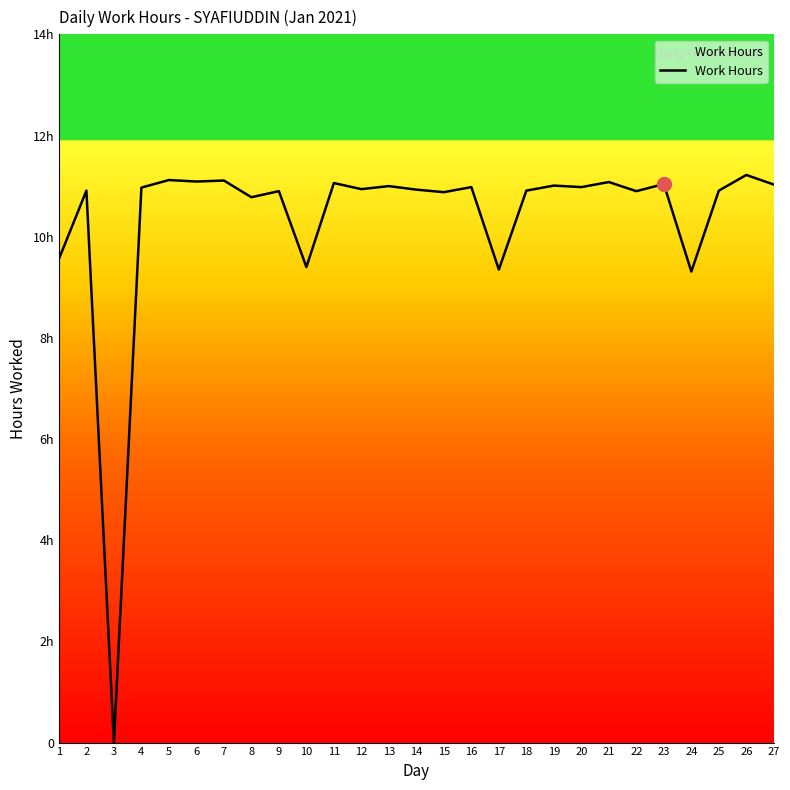

What is the sum of the values at 15 and 20?

21.9